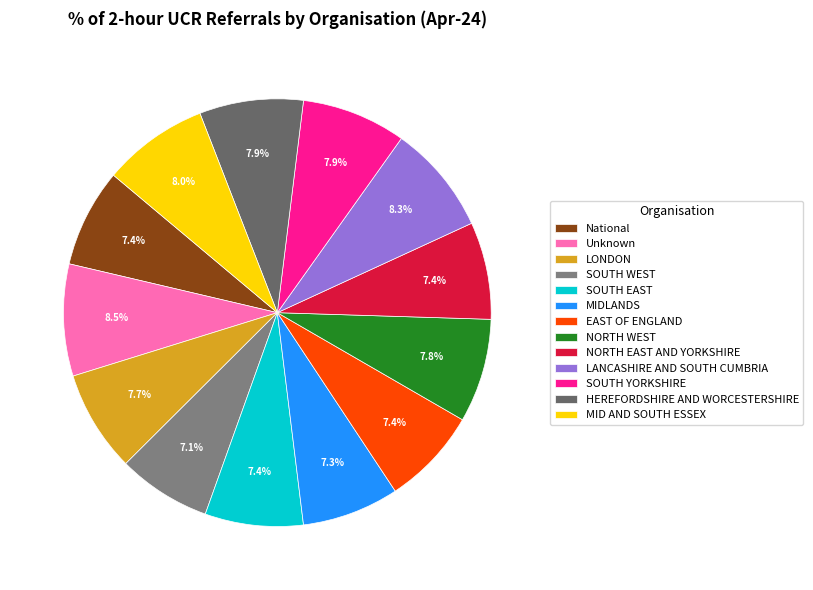

The LONDON slice represents 1% of the pie. True or false?

False